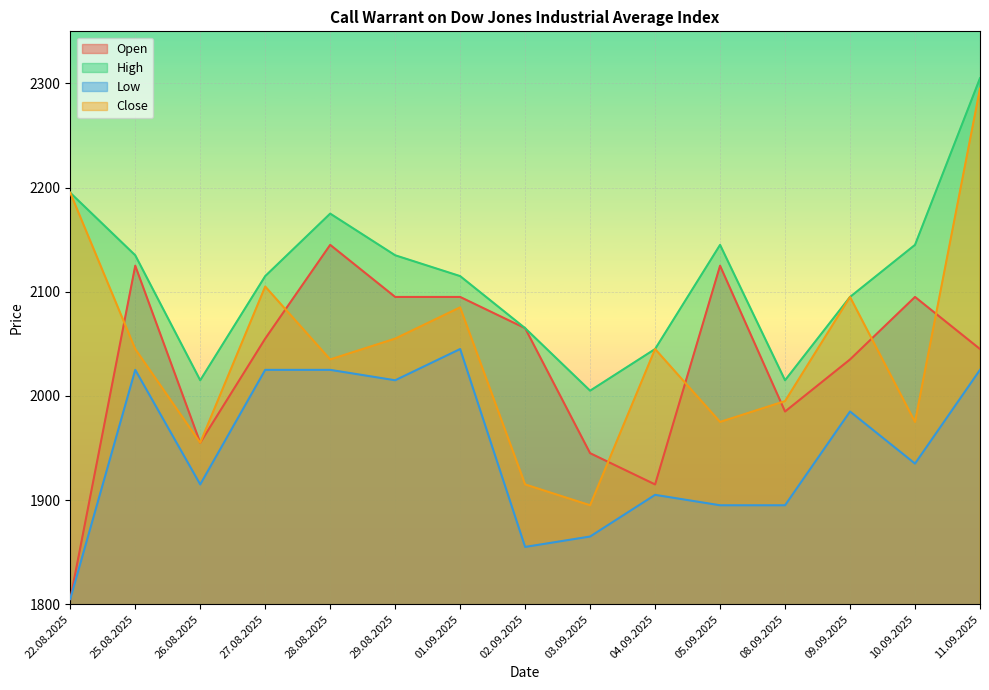

Is the value of Low at 11.09.2025 greater than the value of High at 04.09.2025?

No